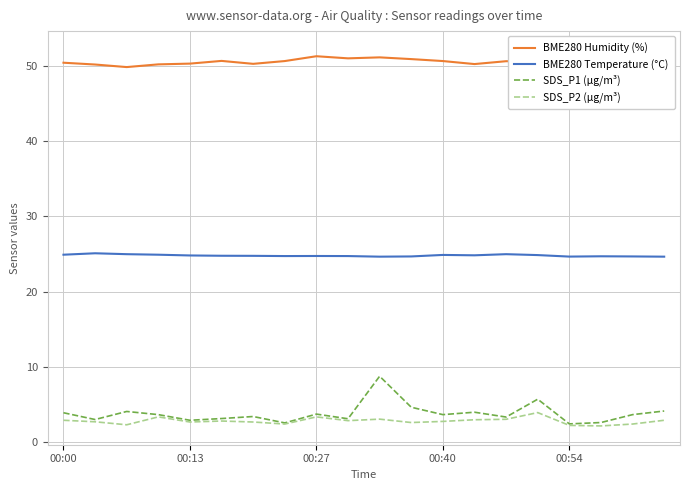

The SDS_P1 (µg/m³) series shows 2.9 at 00:13. True or false?

True